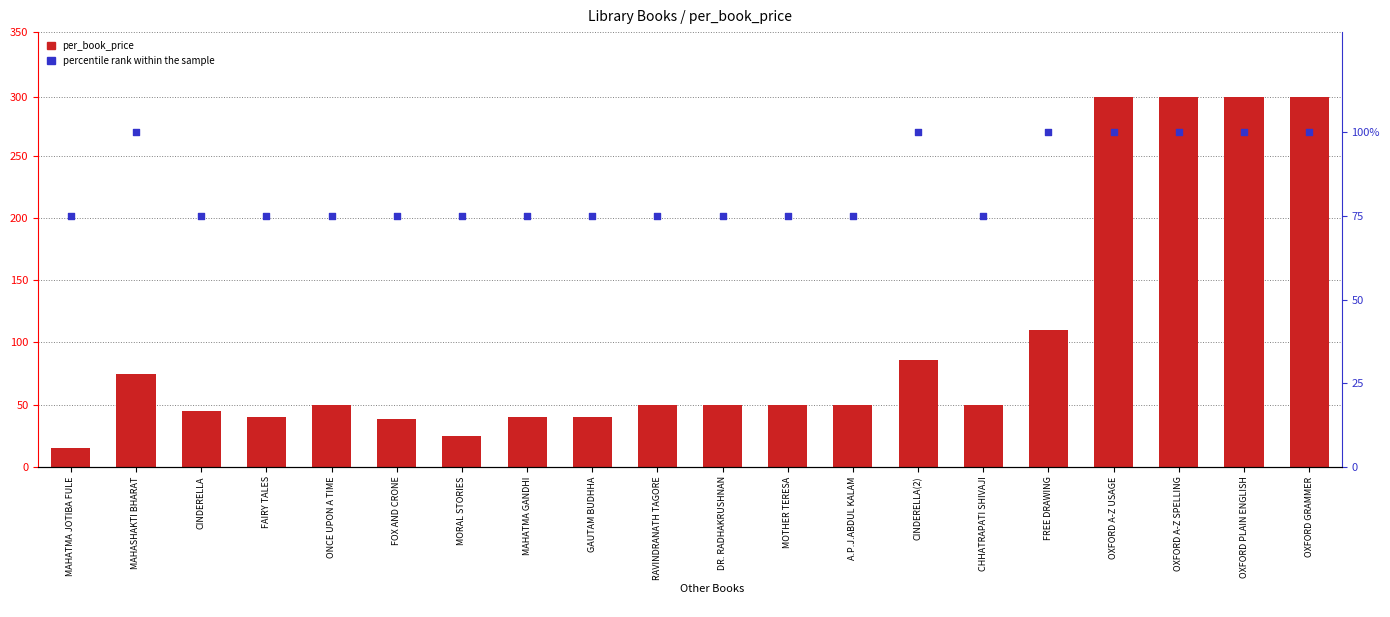

At which category is the sum across all series the highest?

OXFORD A-Z USAGE